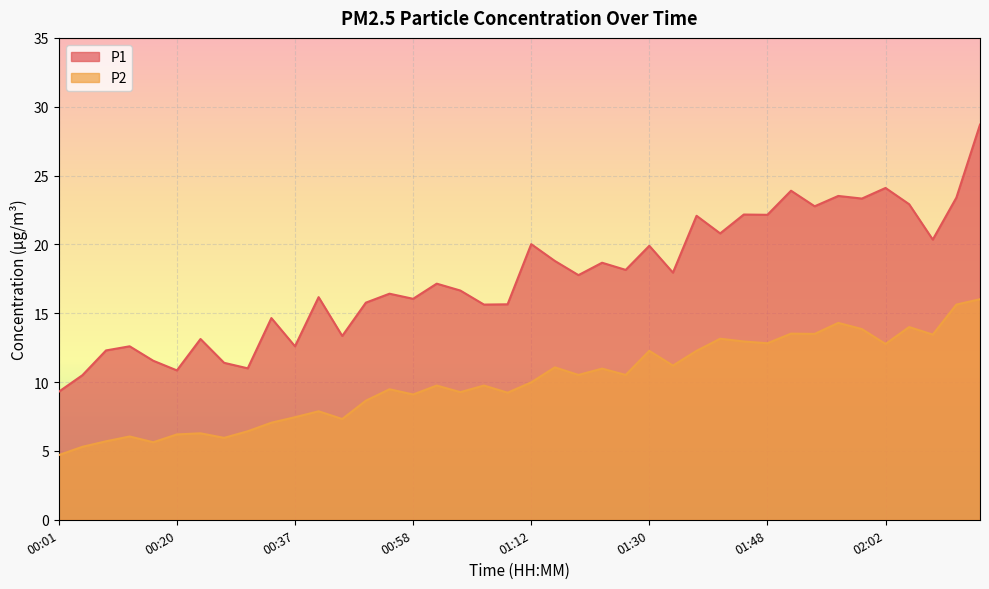

What is the minimum value shown in the chart?

4.7